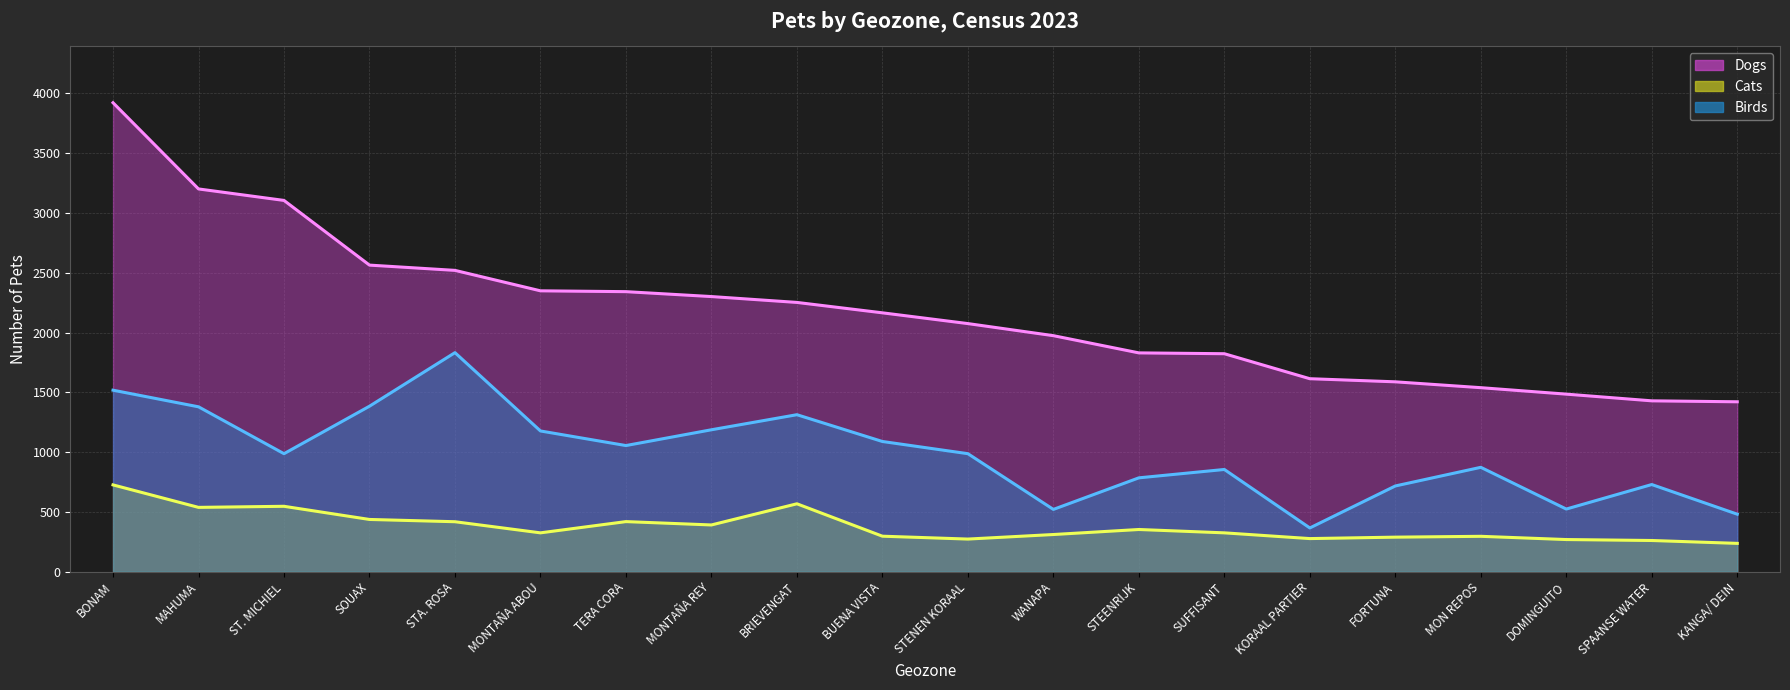

The value of Dogs at KORAAL PARTIER is 1614. True or false?

True